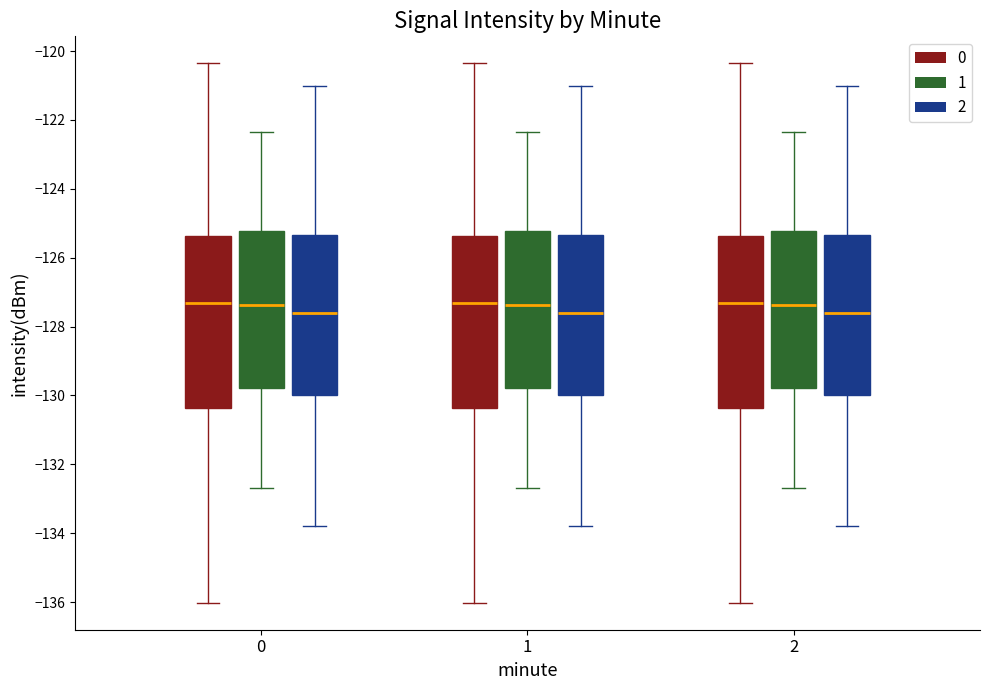

Reading left to right, read every box against the y-axis: the position of its median line, the range the box covers, and the ends of its whiskers. The values are not printed on the chart, so give them approximately, as read against the axis.

0 (0): median -127.4, box -130.4 to -125.4, whiskers -136.0 to -120.4
0 (1): median -127.4, box -129.8 to -125.2, whiskers -132.6 to -122.4
0 (2): median -127.6, box -130.0 to -125.4, whiskers -133.8 to -121.0
1 (0): median -127.4, box -130.4 to -125.4, whiskers -136.0 to -120.4
1 (1): median -127.4, box -129.8 to -125.2, whiskers -132.6 to -122.4
1 (2): median -127.6, box -130.0 to -125.4, whiskers -133.8 to -121.0
2 (0): median -127.4, box -130.4 to -125.4, whiskers -136.0 to -120.4
2 (1): median -127.4, box -129.8 to -125.2, whiskers -132.6 to -122.4
2 (2): median -127.6, box -130.0 to -125.4, whiskers -133.8 to -121.0